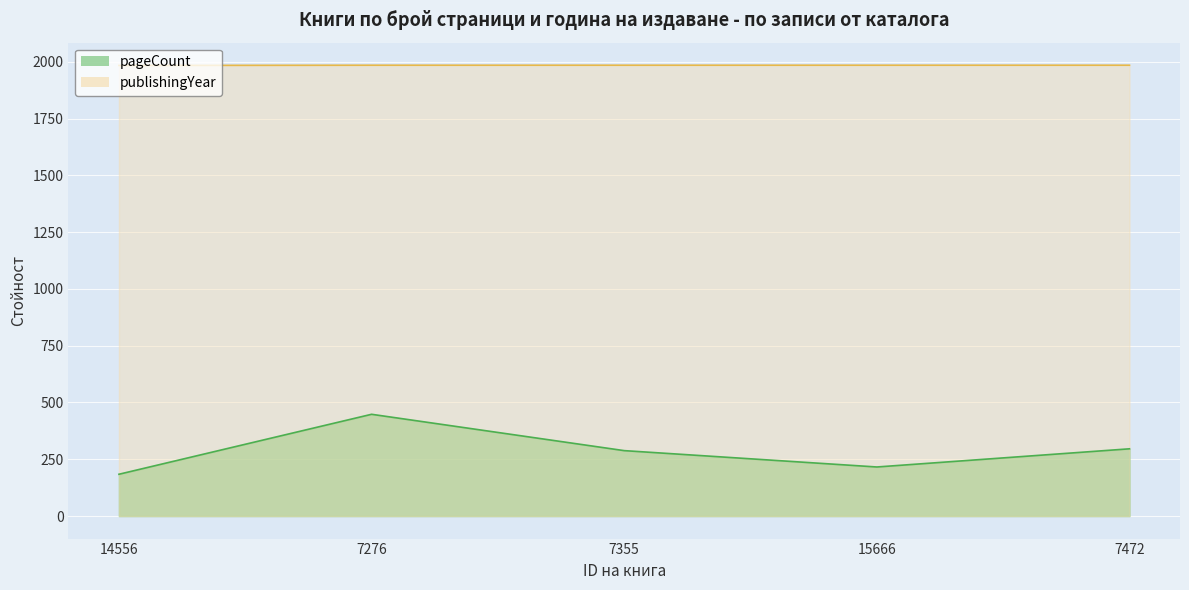

True or false: publishingYear and pageCount cross at least once.

False